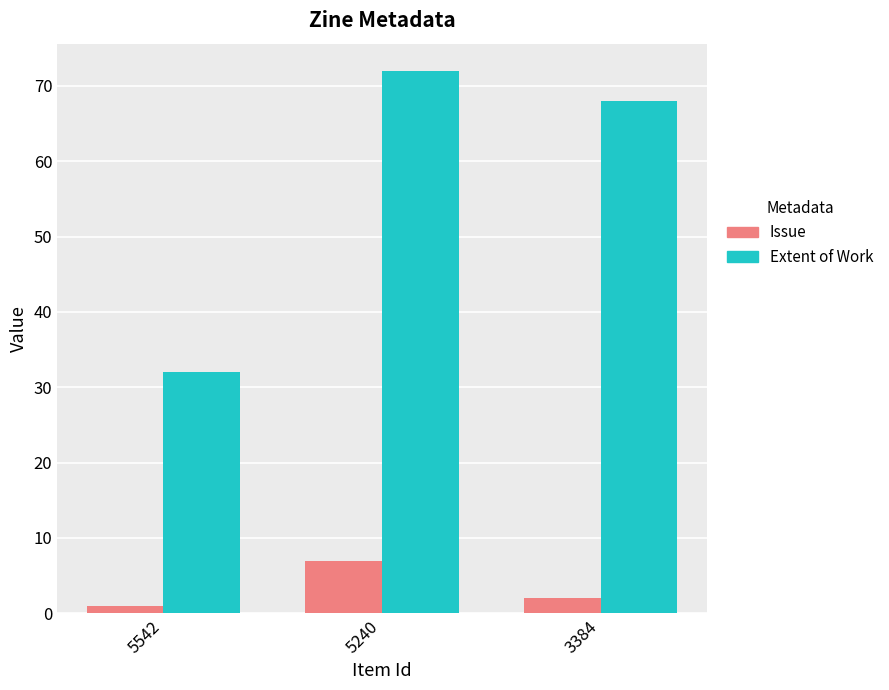

At how many categories does at least one series exceed 35?

2